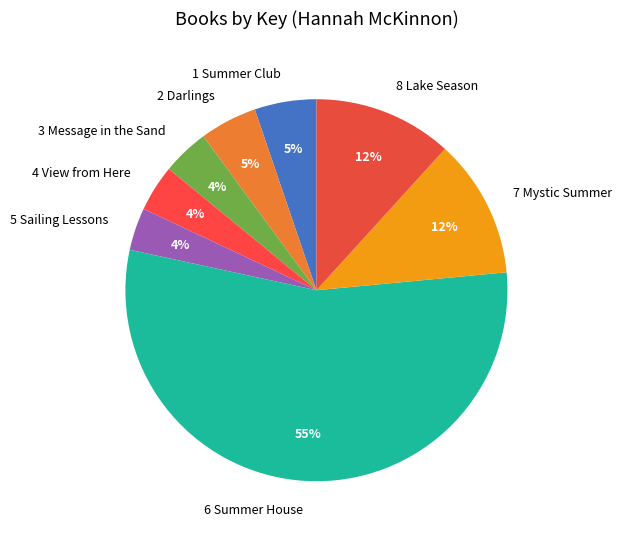

Which category accounts for the majority?

6 Summer House